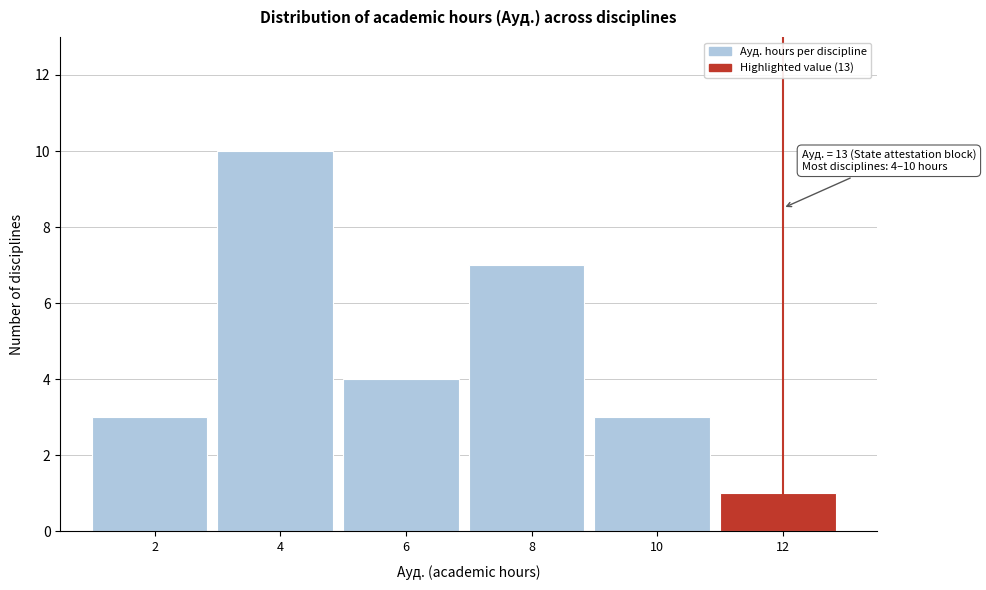

Reading left to right, extract all data points from this chart.

2=3	4=10	6=4	8=7	10=3	12=1